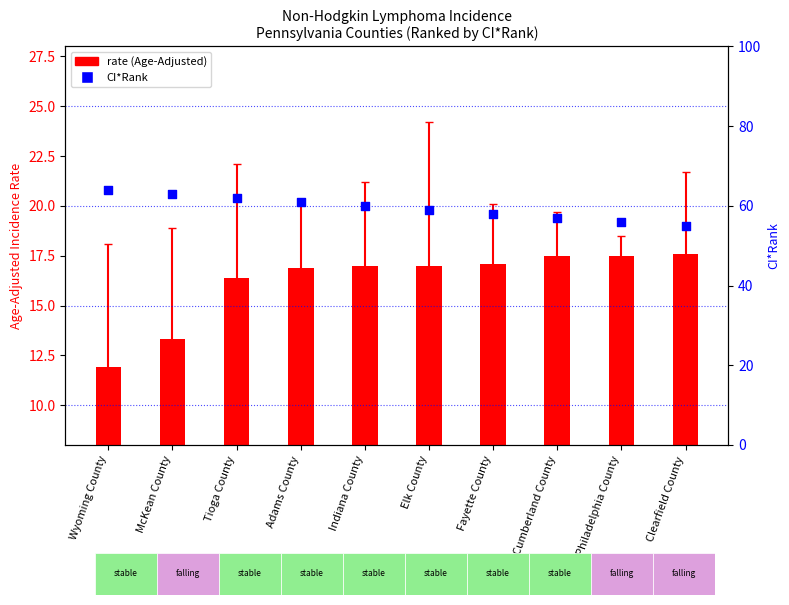

What are all the series names shown in the legend?

rate, CI*Rank